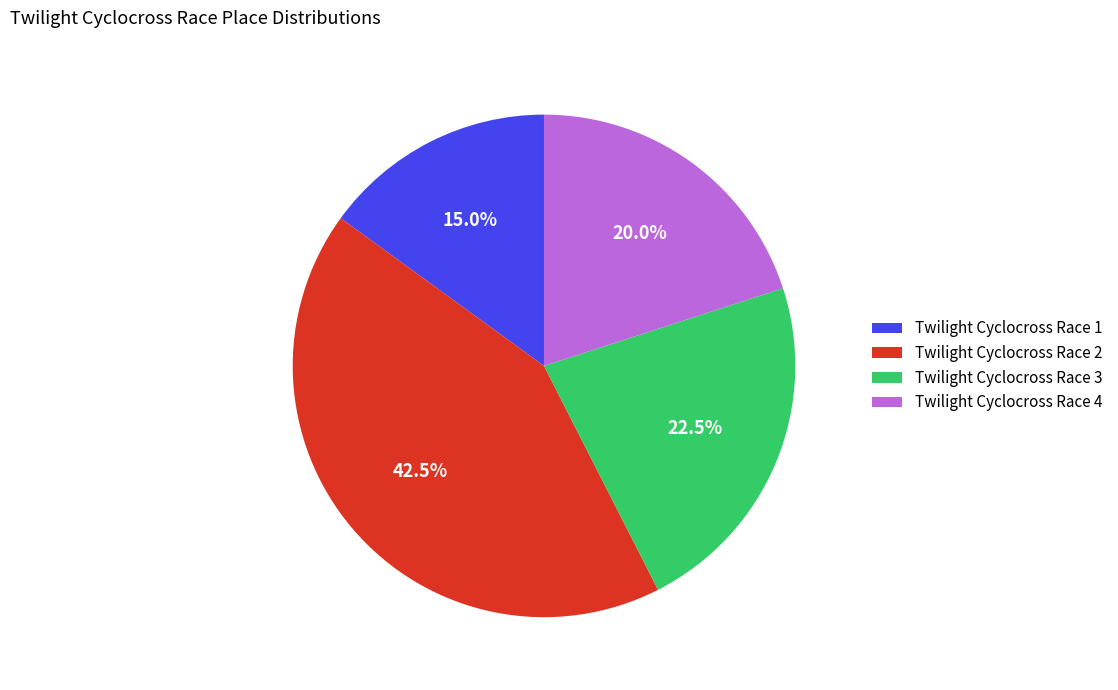

Between Twilight Cyclocross Race 4 and Twilight Cyclocross Race 1, which is larger?

Twilight Cyclocross Race 4